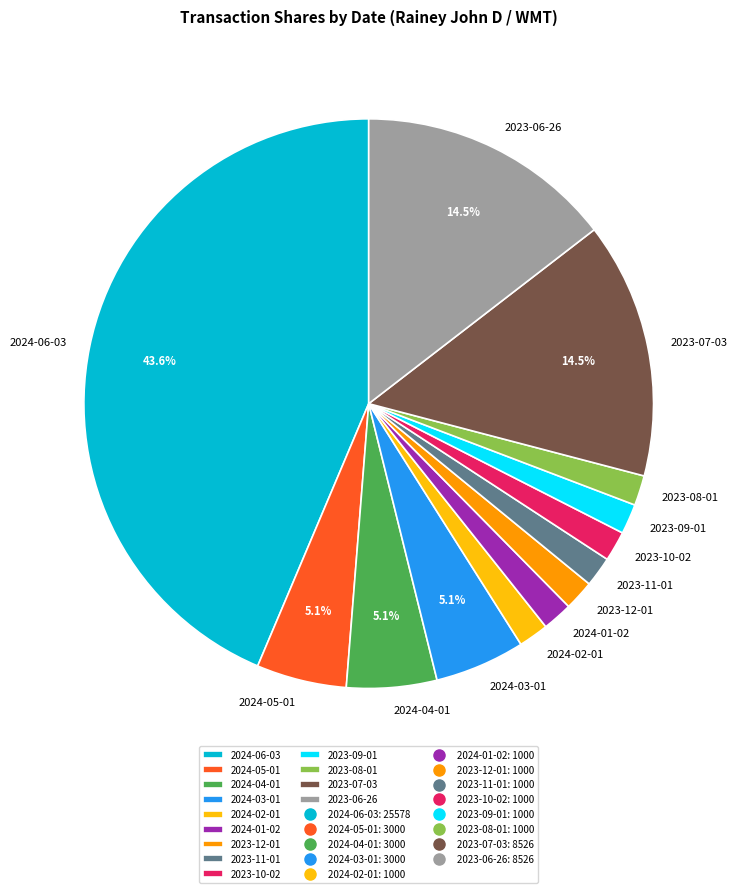

Combined, what portion of the pie is 2024-04-01 and 2024-03-01?

10.2%